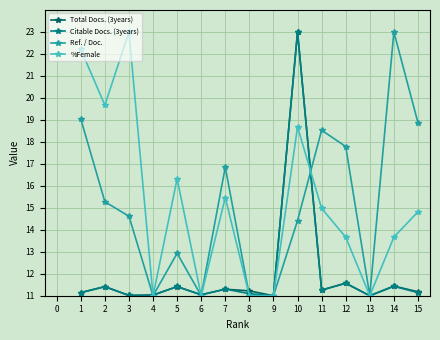

In Citable Docs. (3years), how many points are higher than both neighbors (excluding endpoints)?

6